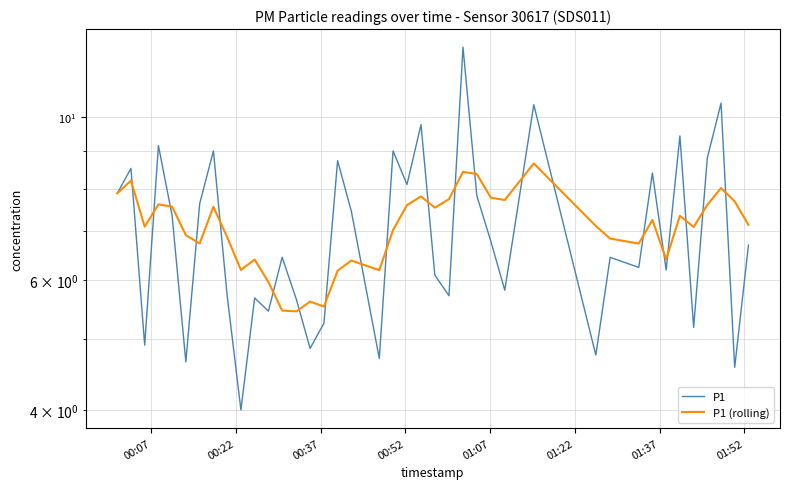

At how many categories does at least one series exceed 10?

3